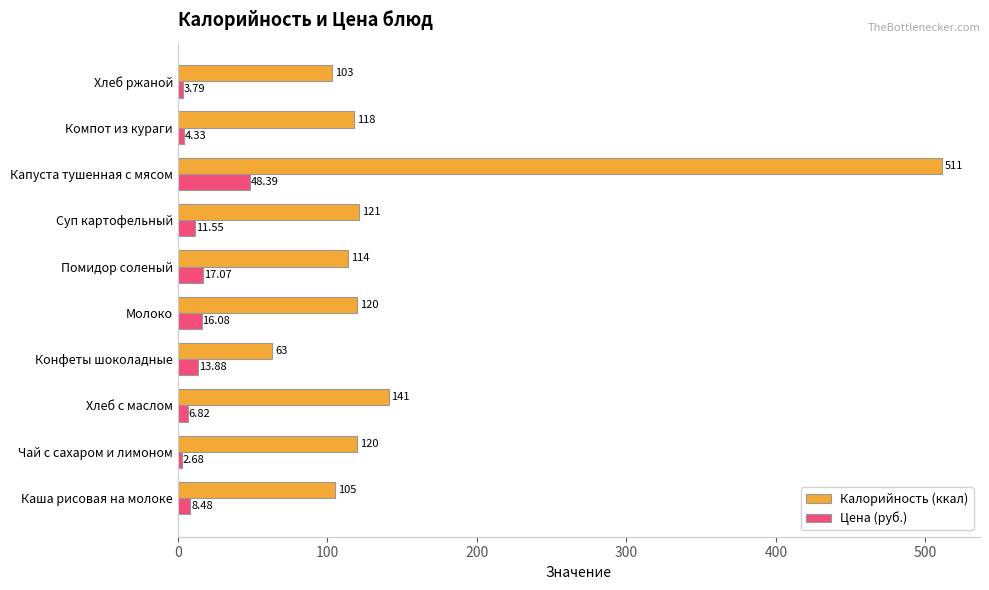

At which label is Цена (руб.) closest to 25?

Помидор соленый